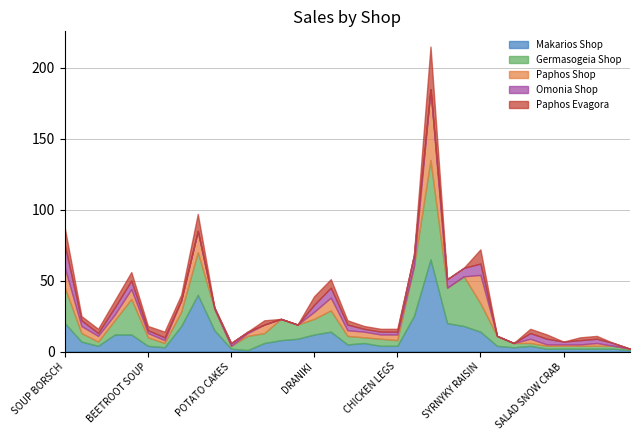

How many values in Paphos Evagora are above zero?

22